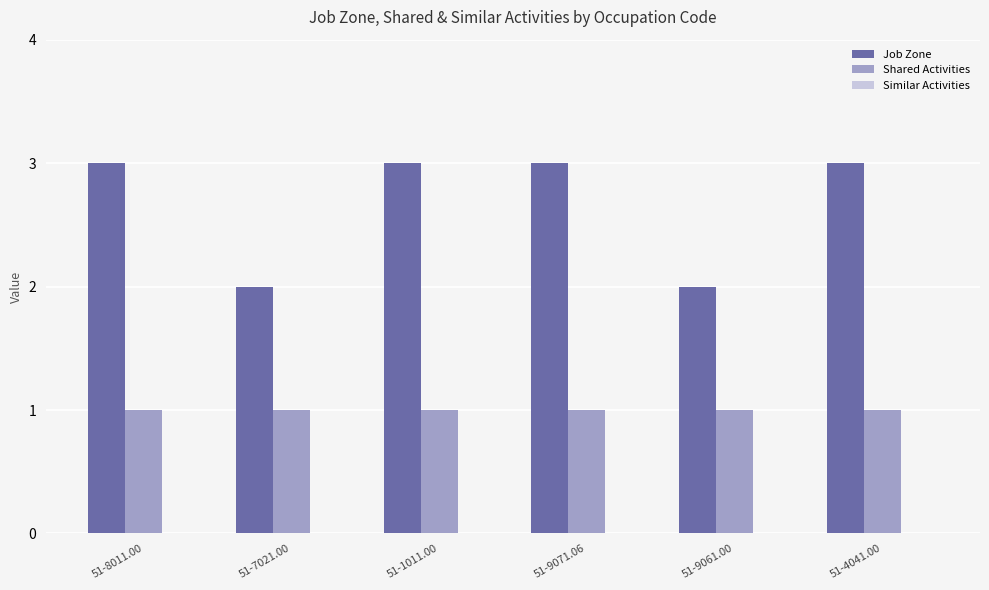

Rank the series by their maximum value, from highest to lowest.

Job Zone, Shared Activities